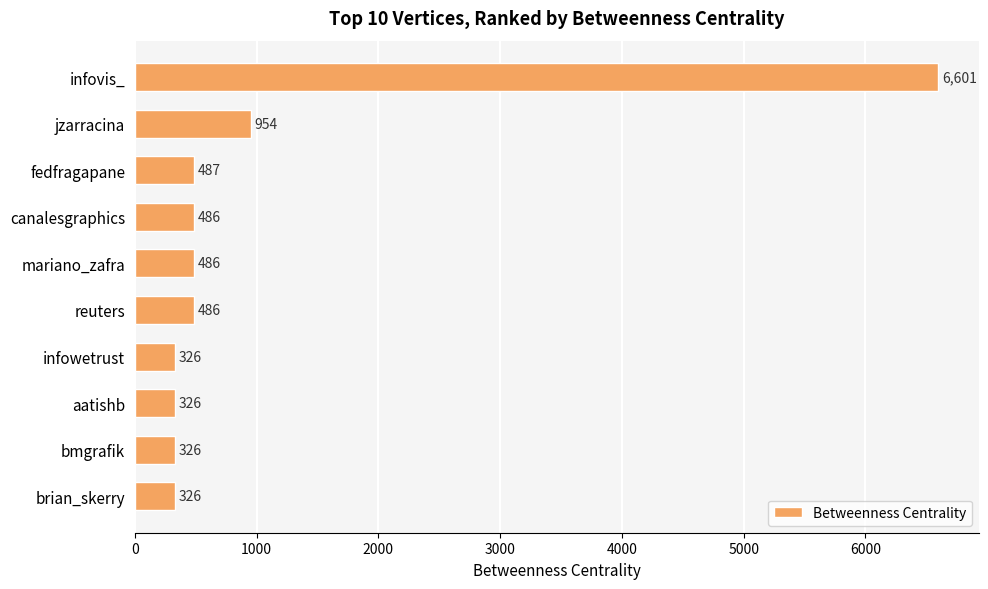

What is the label of the 7th bar from the top?

infowetrust